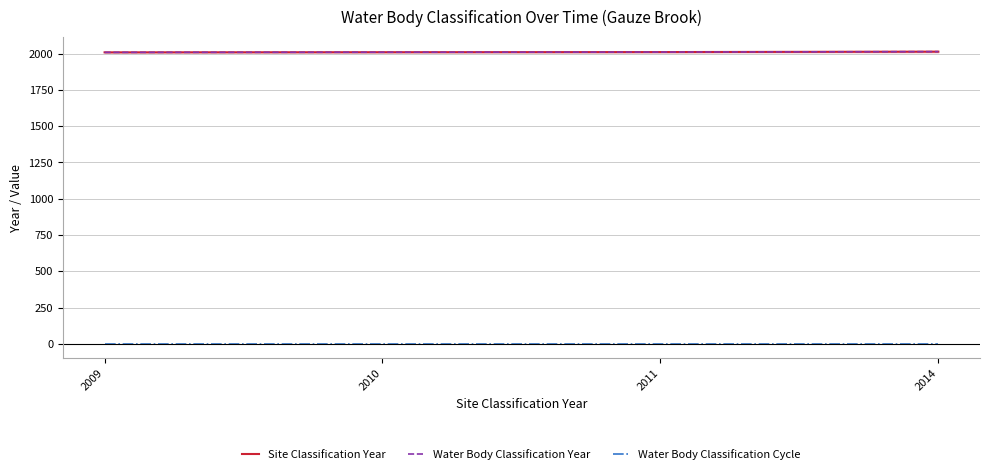

Which label corresponds to the largest value in the chart?

2014